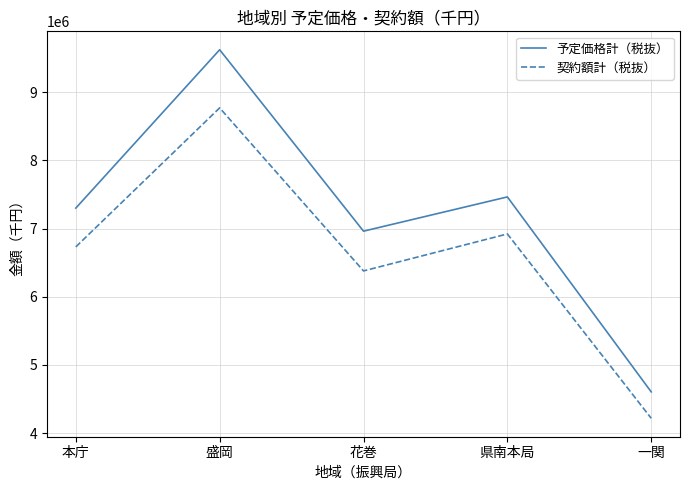

Which category has the highest value in the 予定価格計（税抜） series?

盛岡